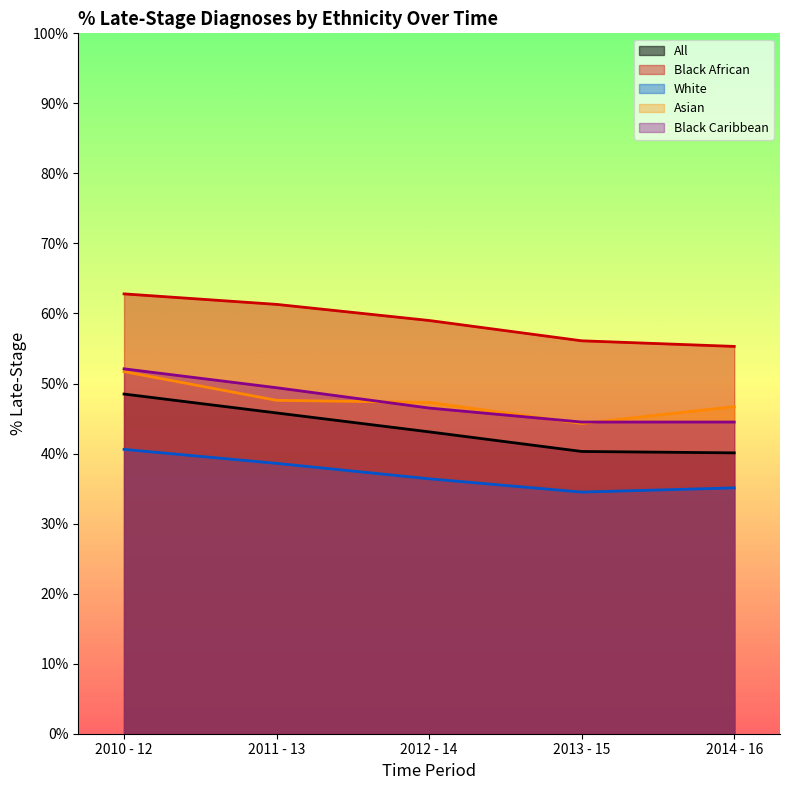

True or false: All has a value of 15.3 at 2010 - 12.

False